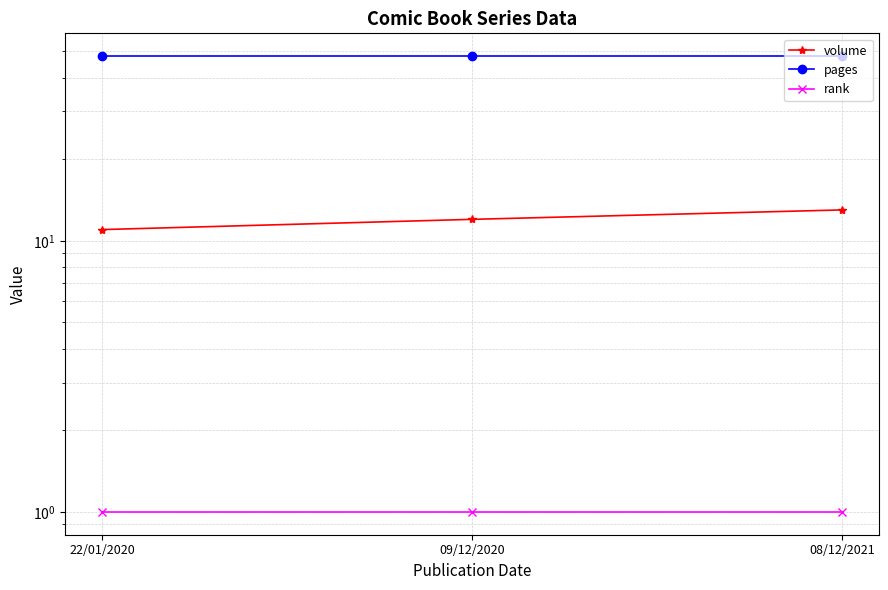

The value of pages at 08/12/2021 is 10. True or false?

False